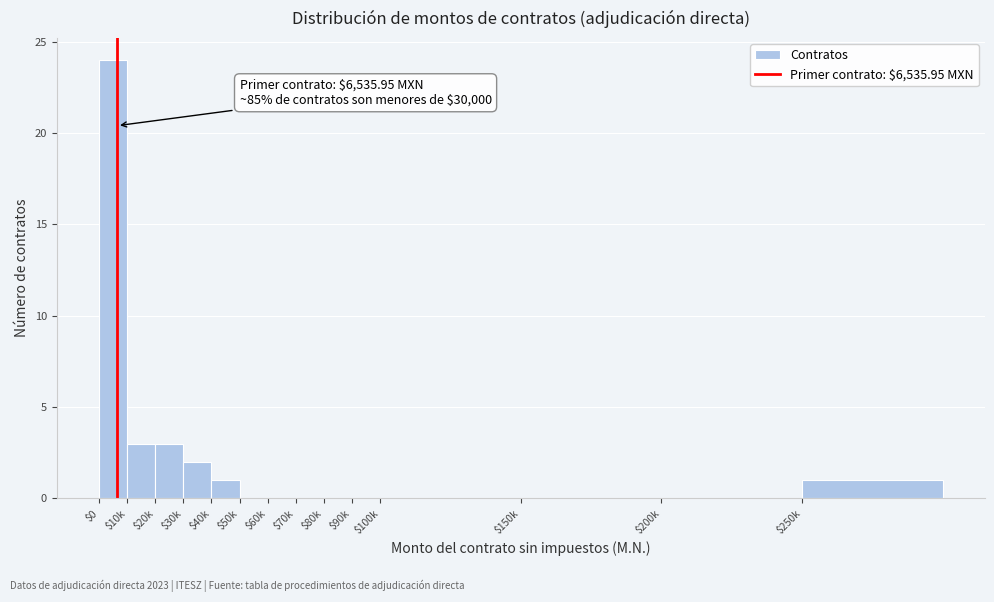

Which category has the highest value across all series?

$0